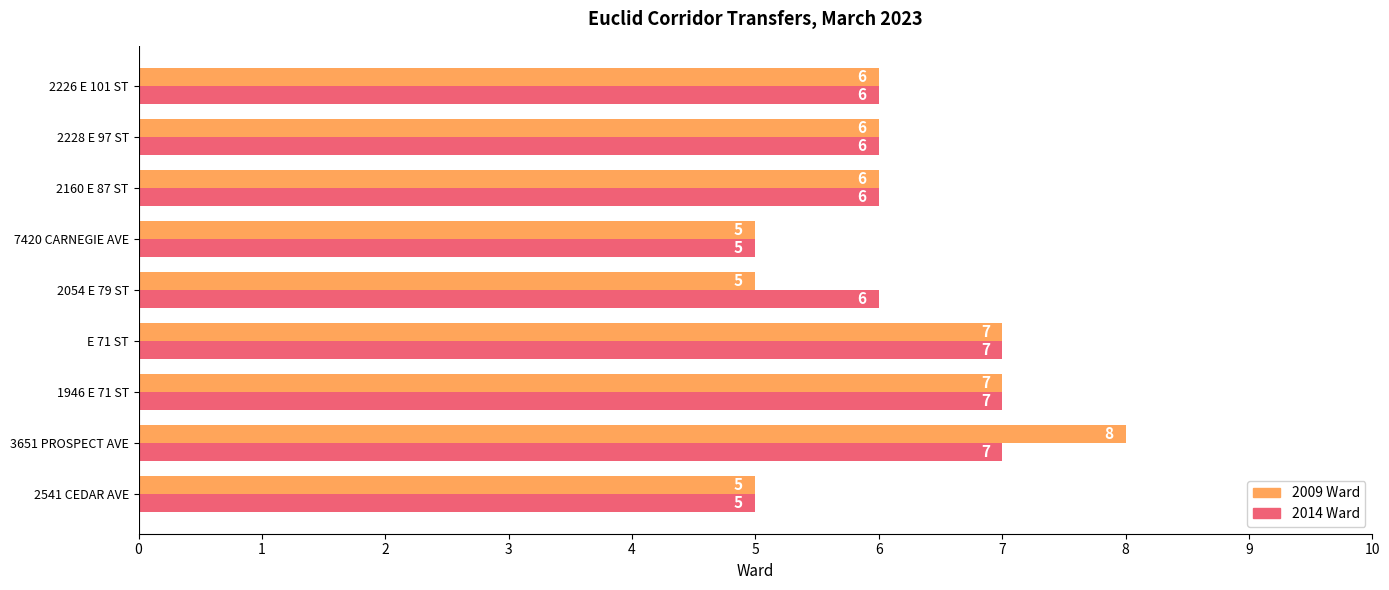

What is the minimum value shown in the chart?

5